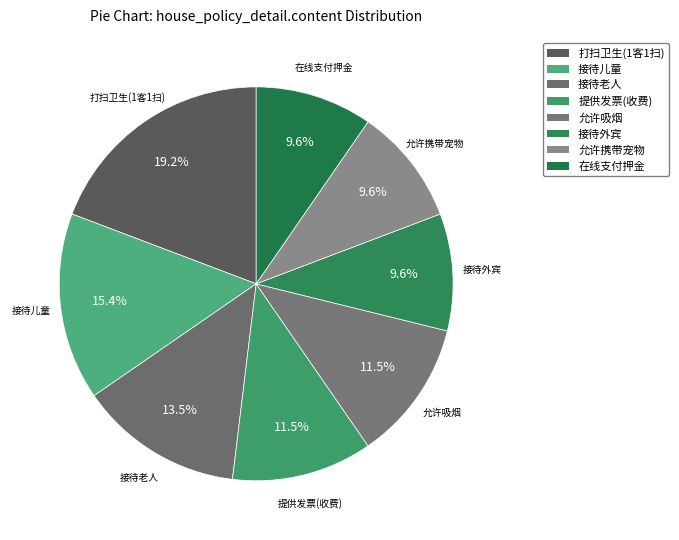

Approximately how many times larger is the value at 提供发票(收费) compared to 接待外宾?

1.2